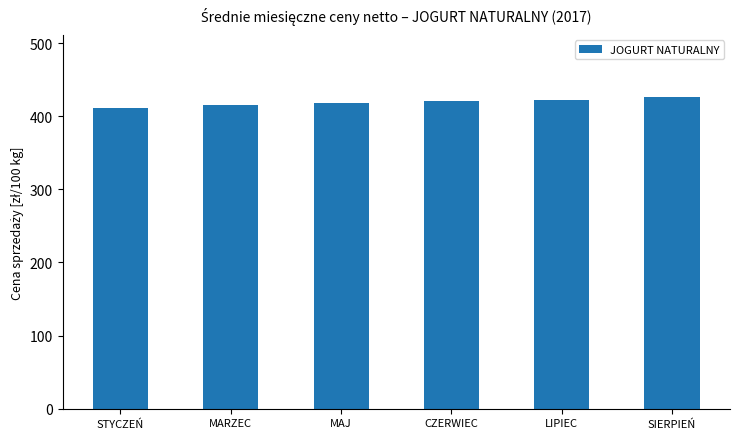

What is the greatest value displayed?

425.9